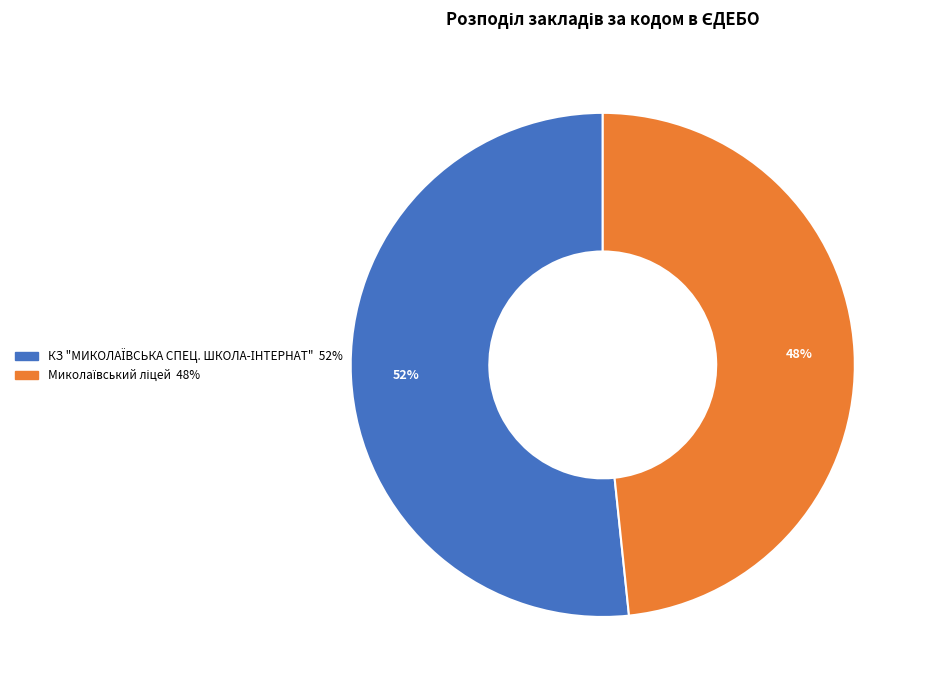

Does any single category account for the majority?

Yes